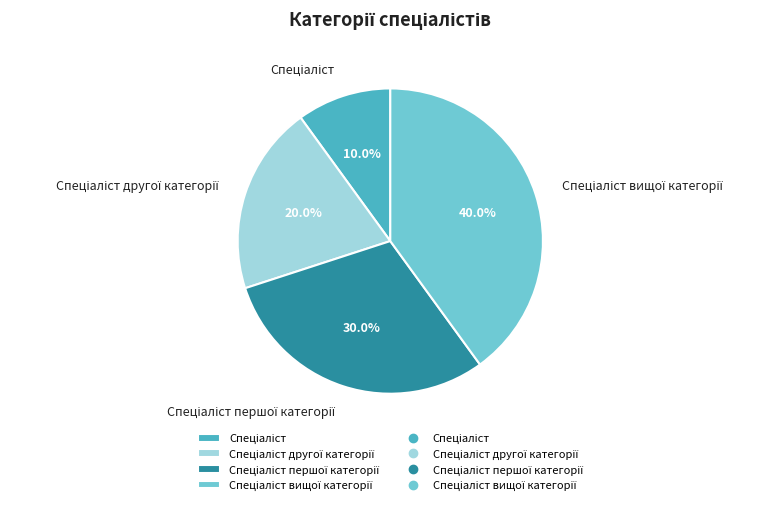

Is there any slice that represents more than half of the pie?

No